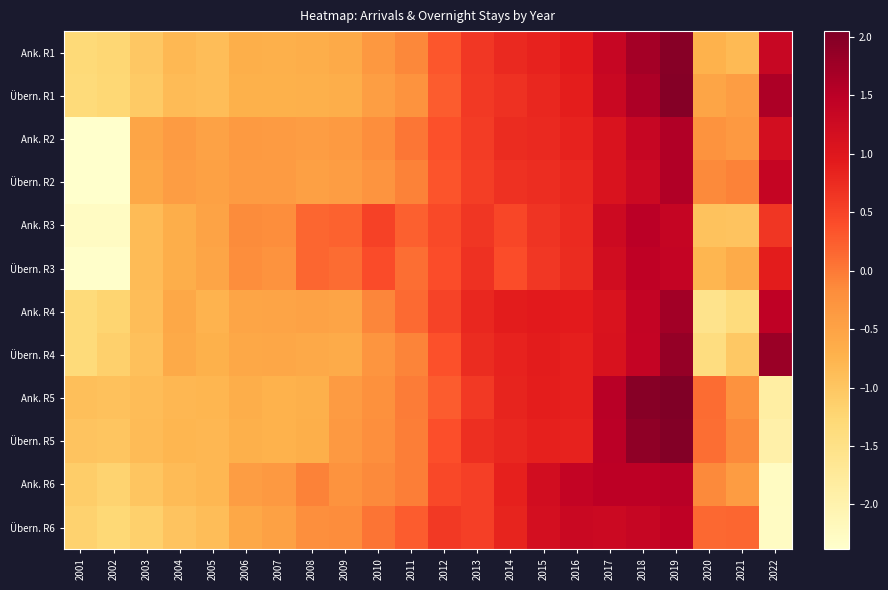

At which category is the sum across all series the highest?

2019